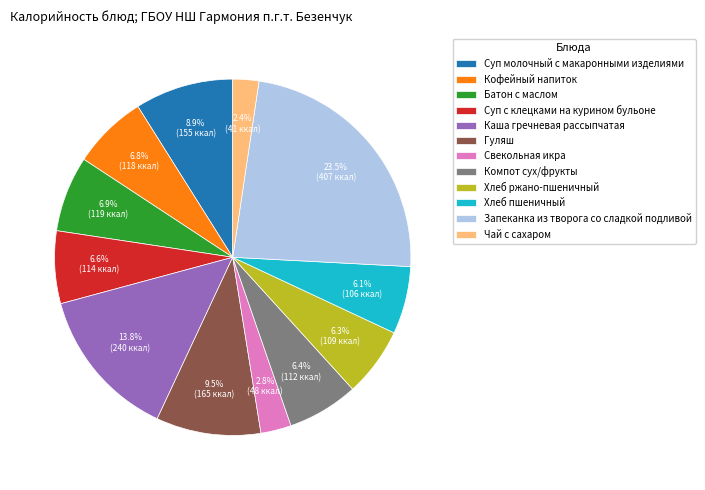

Is it true that Запеканка из творога со сладкой подливой is 11% of the pie?

False